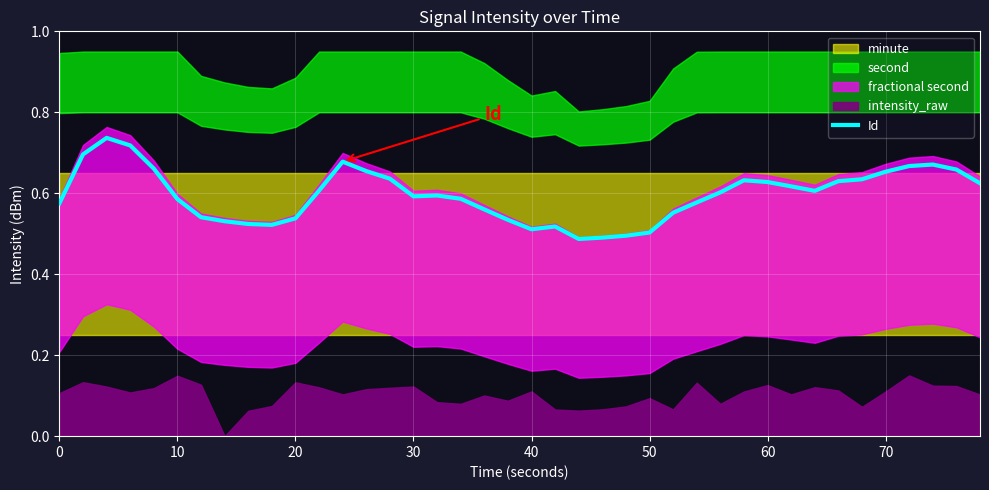

Reading left to right, what are all the values shown in this chart?

0.6	0.7	0.7	0.7	0.7	0.6	0.5	0.5	0.5	0.5	0.5	0.6	0.7	0.7	0.6	0.6	0.6	0.6	0.6	0.5	0.5	0.5	0.5	0.5	0.5	0.5	0.6	0.6	0.6	0.6	0.6	0.6	0.6	0.6	0.6	0.7	0.7	0.7	0.7	0.6